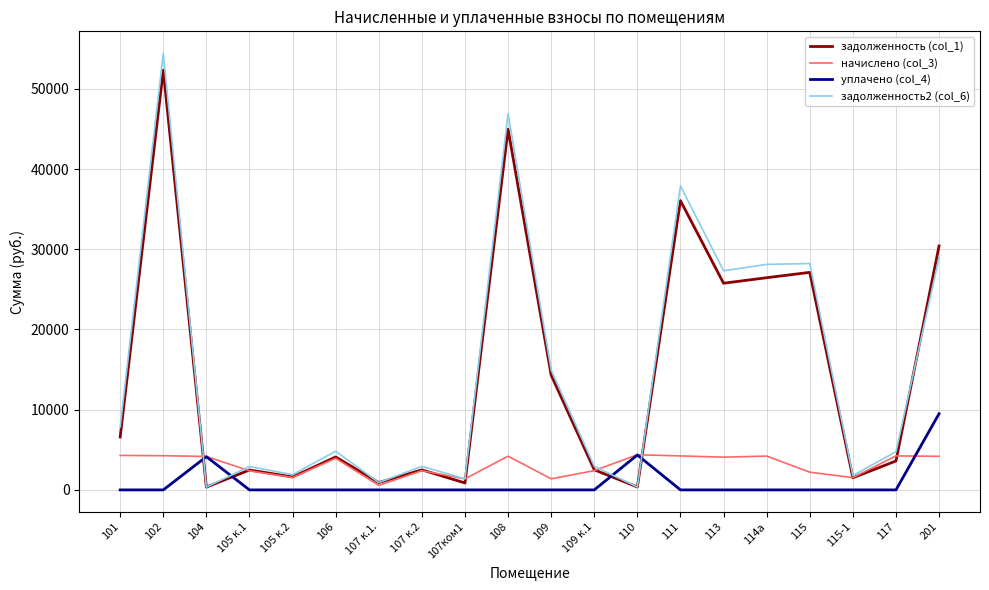

What is the sum of all задолженность2 (col_6) values?

299726.6